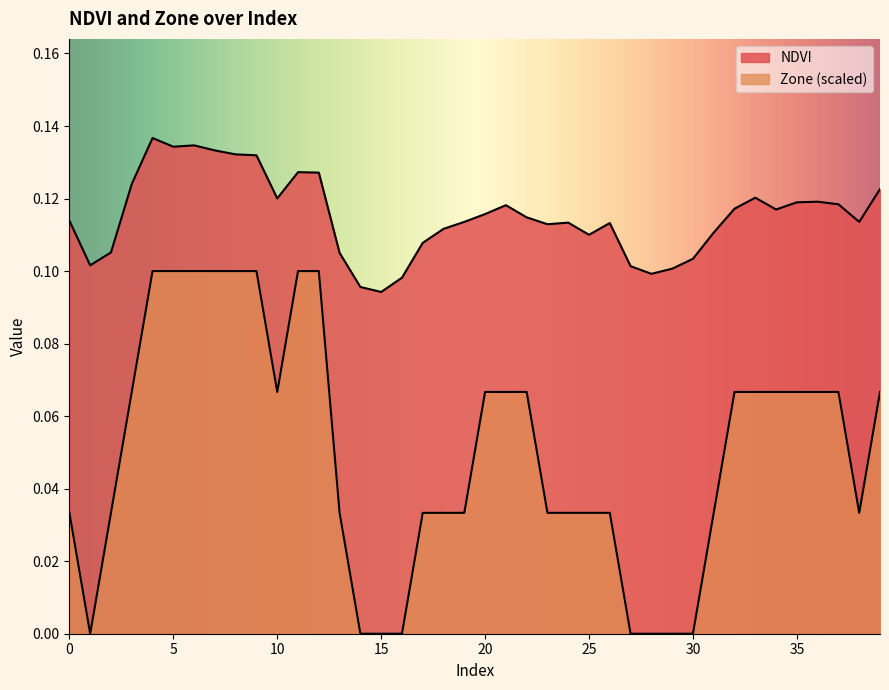

What is the average value of the Zone series?

0.1